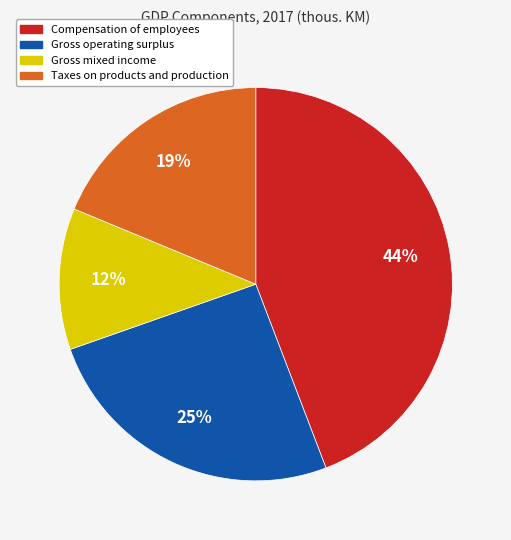

Approximately how many times larger is the value at Gross mixed income compared to Compensation of employees?

0.3